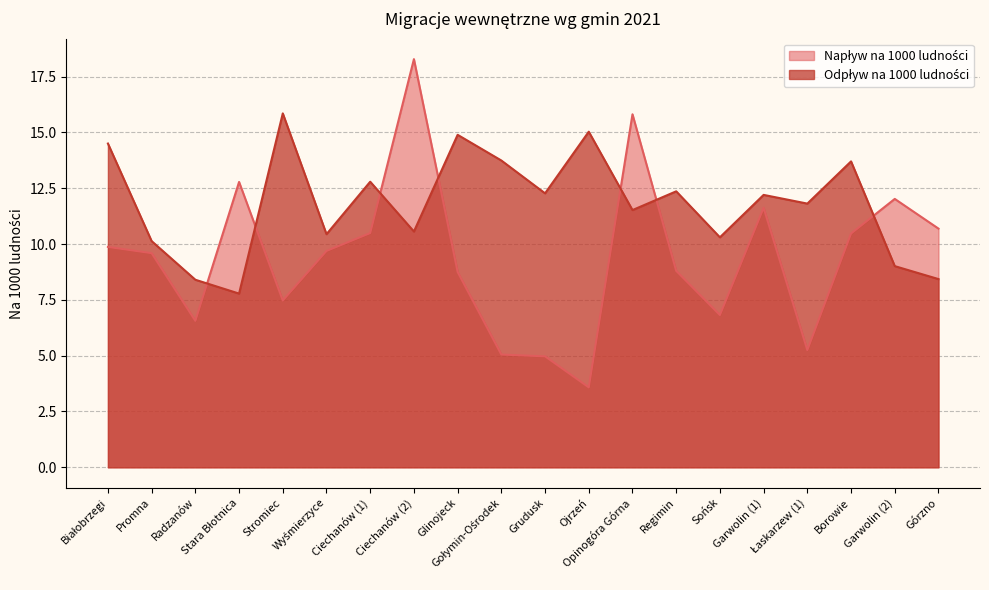

Rank the series at Ciechanów (1) from lowest to highest value.

Napływ na 1000 ludności, Odpływ na 1000 ludności